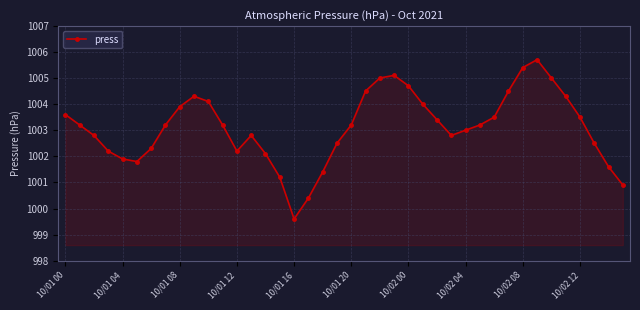

Reading left to right, transcribe all the data shown in this chart.

1003.6	1003.2	1002.8	1002.2	1001.9	1001.8	1002.3	1003.2	1003.9	1004.3	1004.1	1003.2	1002.2	1002.8	1002.1	1001.2	999.6	1000.4	1001.4	1002.5	1003.2	1004.5	1005.0	1005.1	1004.7	1004.0	1003.4	1002.8	1003.0	1003.2	1003.5	1004.5	1005.4	1005.7	1005.0	1004.3	1003.5	1002.5	1001.6	1000.9